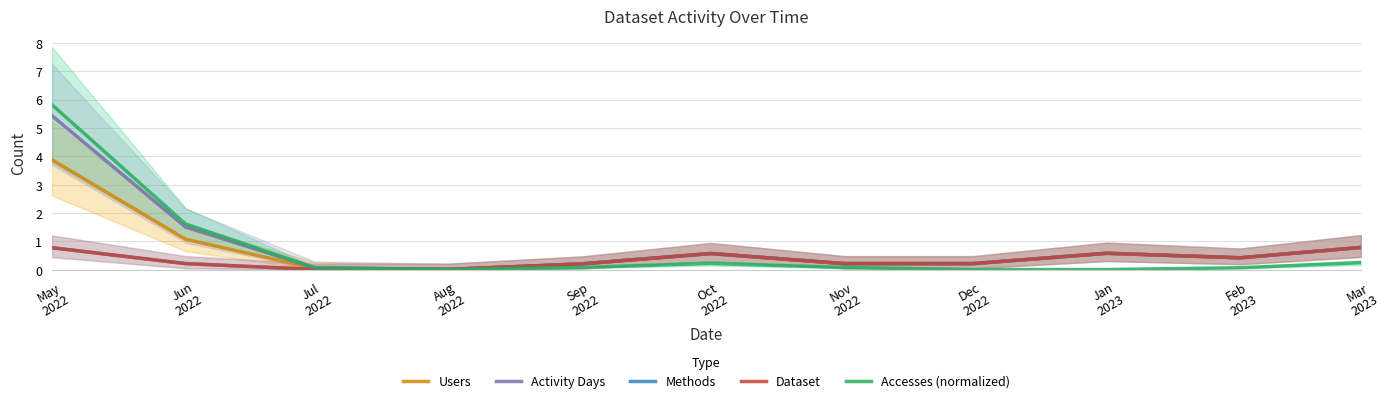

Where is the first local minimum for Dataset?

Aug
2022